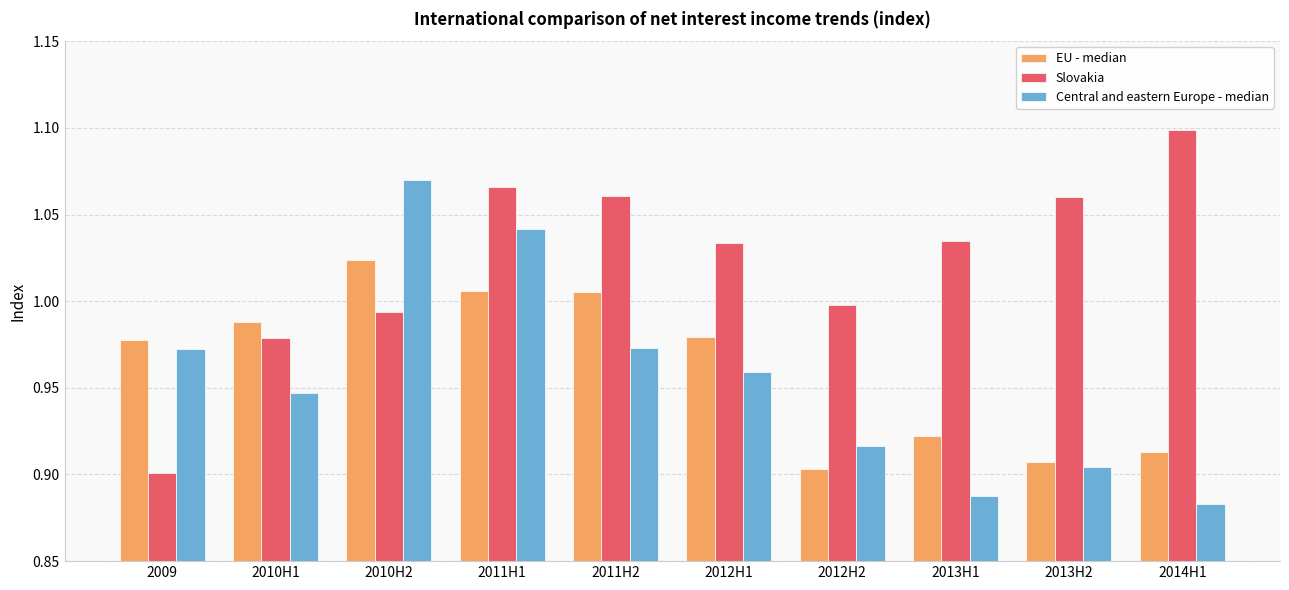

Which category has the lowest value in the Slovakia series?

2009